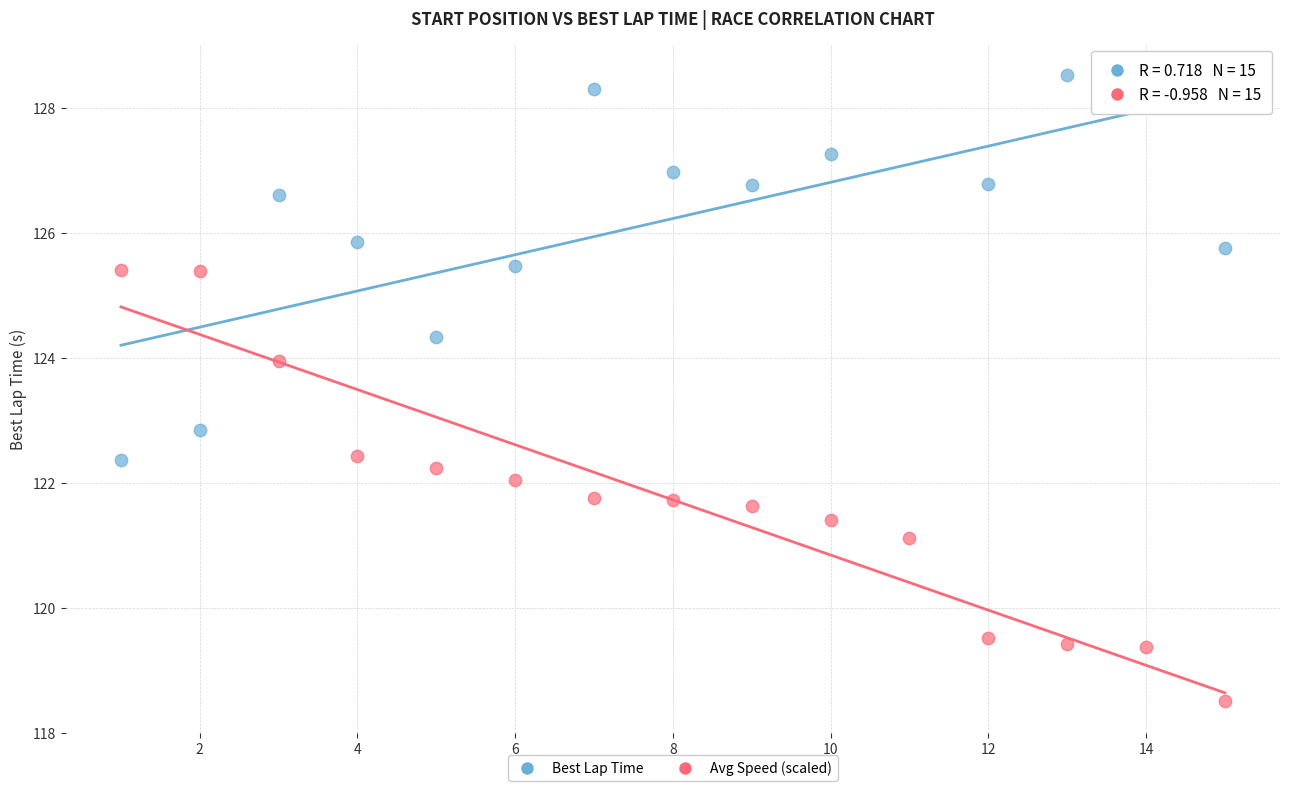

Which series reaches the minimum Y coordinate?

Avg Speed (scaled)